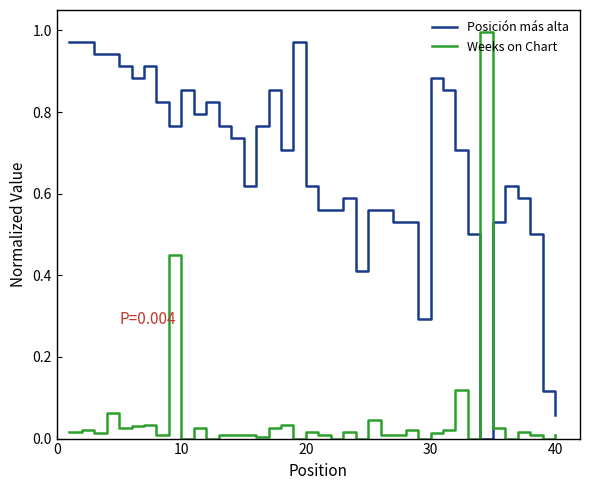

True or false: Weeks on Chart and Posición más alta intersect in this chart.

True